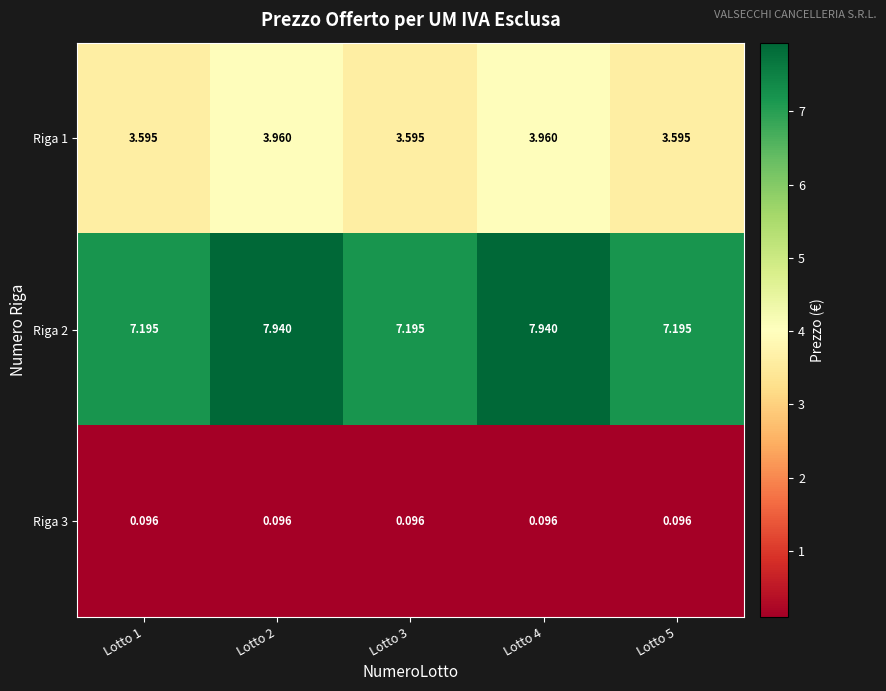

How many distinct data groups are displayed?

3